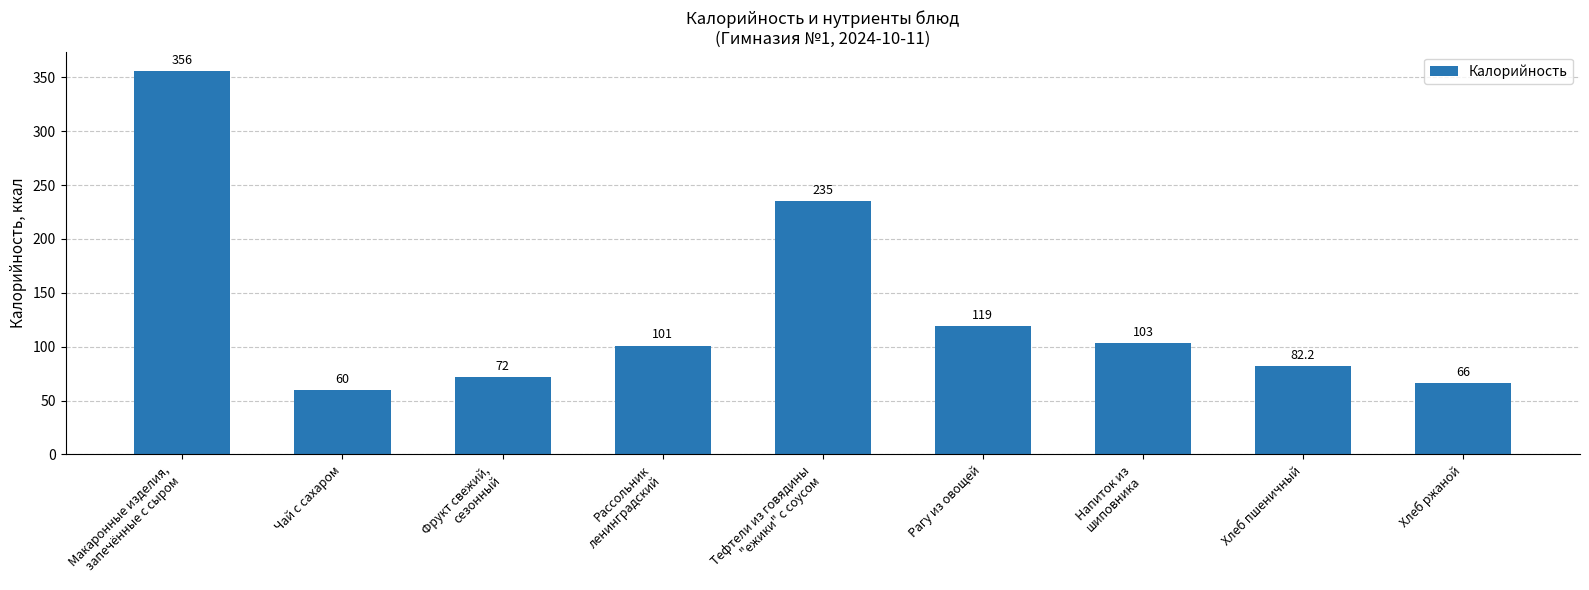

Reading left to right, what are all the values shown in this chart?

356.0	60.0	72.0	101.0	235.0	119.0	103.0	82.2	66.0